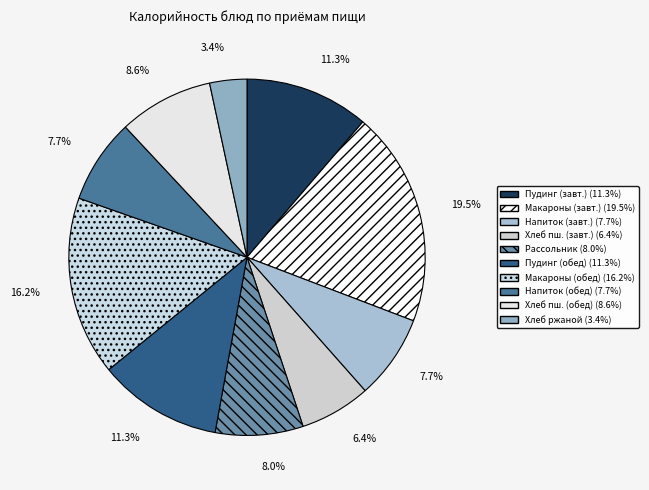

How many segments does this pie chart have?

10